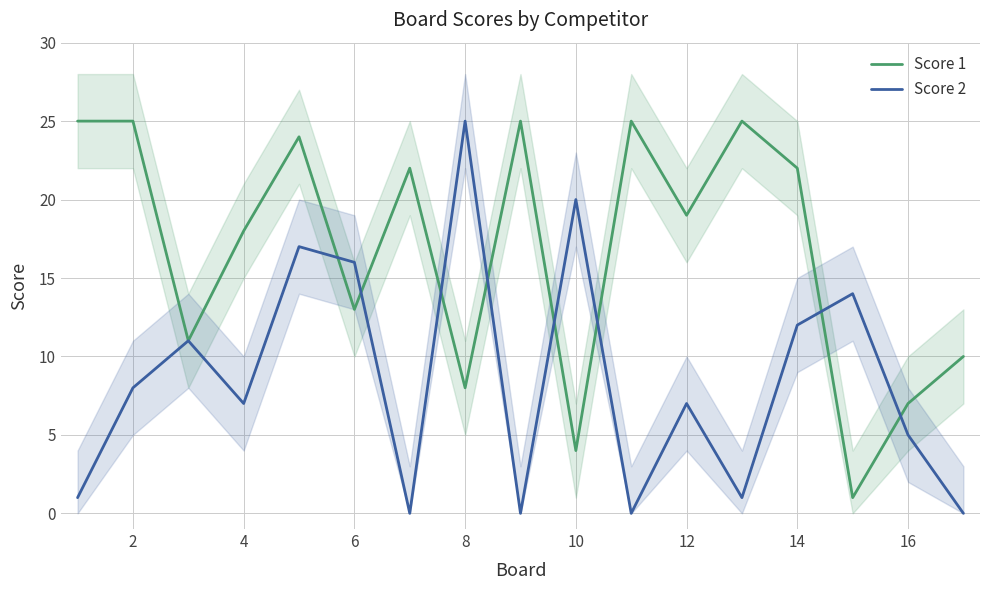

The Score 1 series shows 5 at 8. True or false?

False